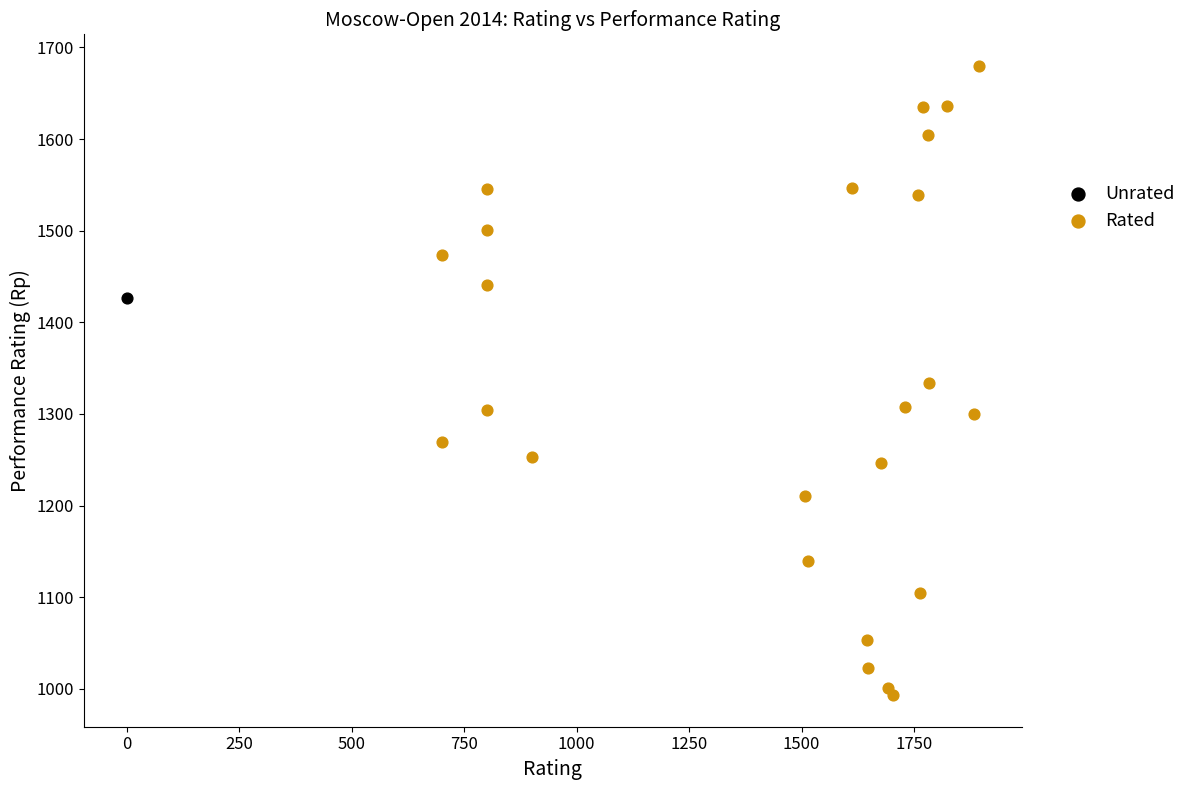

What are all the series names shown in the legend?

Unrated, Rated